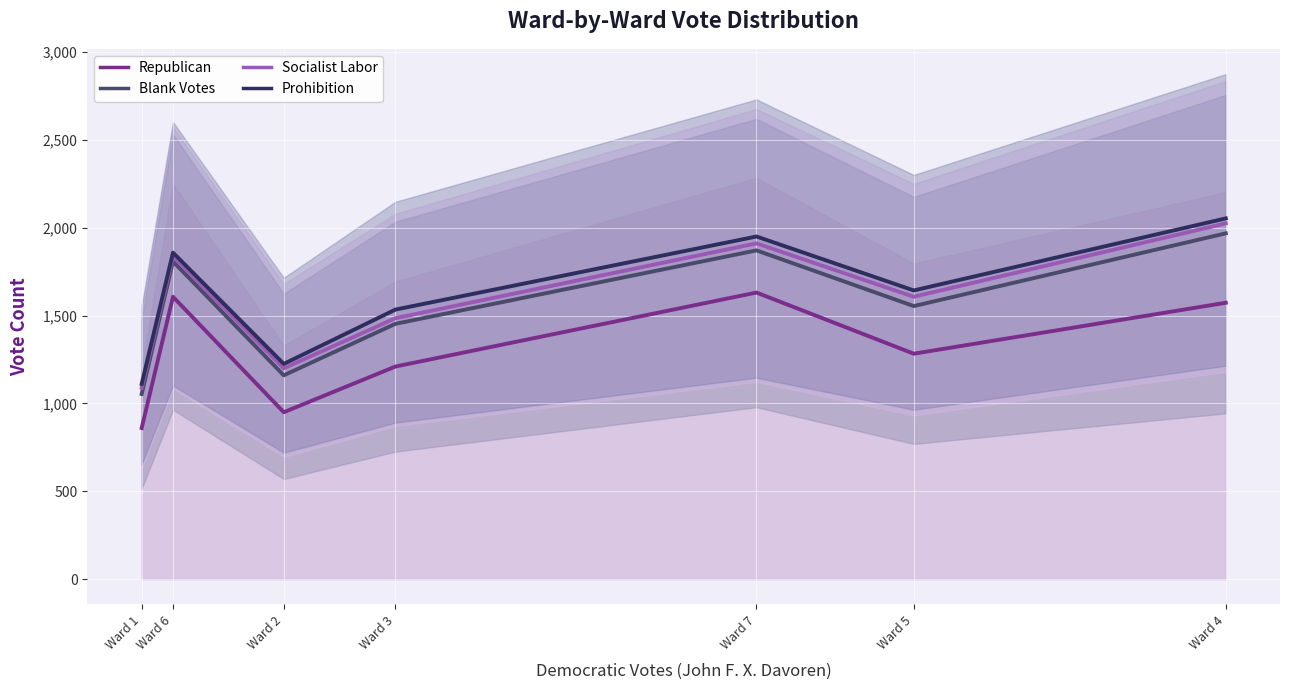

How many values in the Socialist Labor series exceed 1607?

3